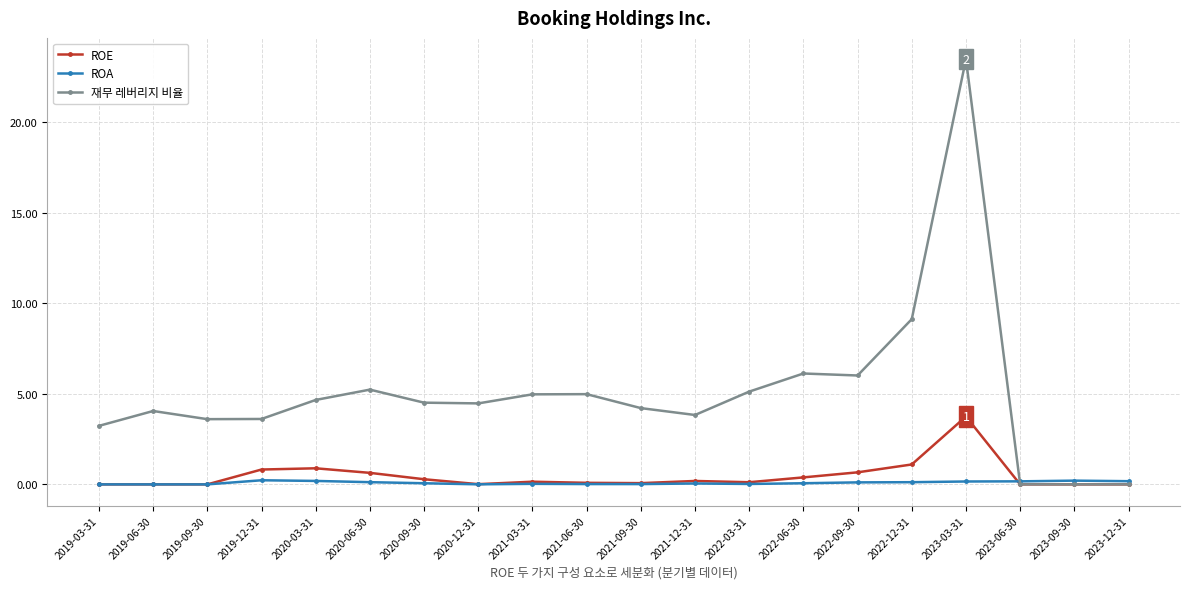

True or false: ROE has a value of 0.0 at 2023-06-30.

True